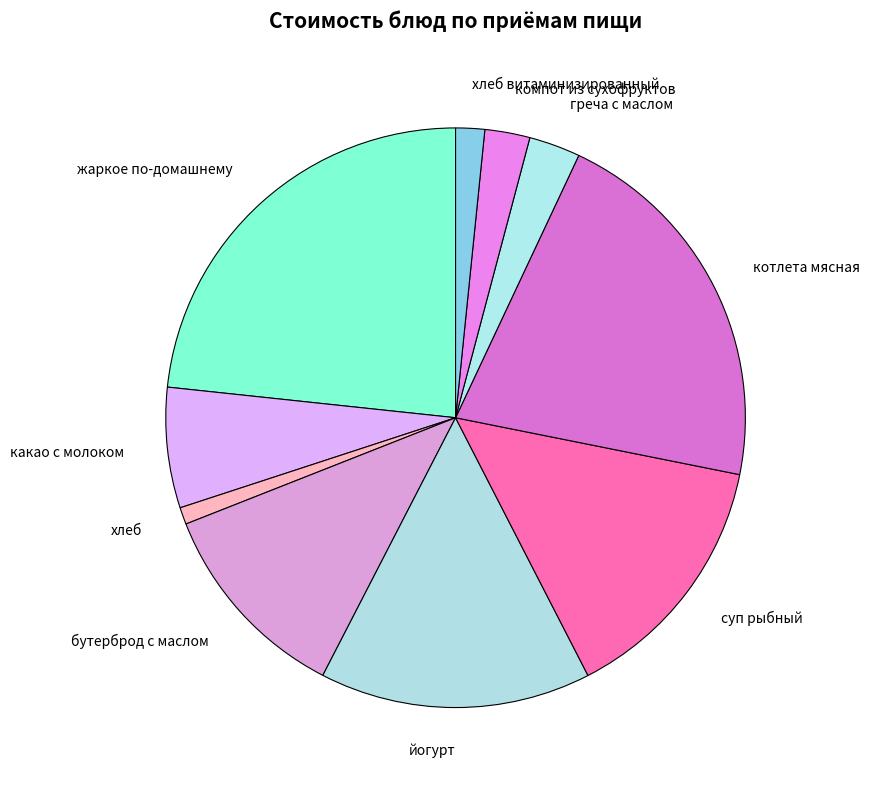

Count the number of slices in the pie.

10